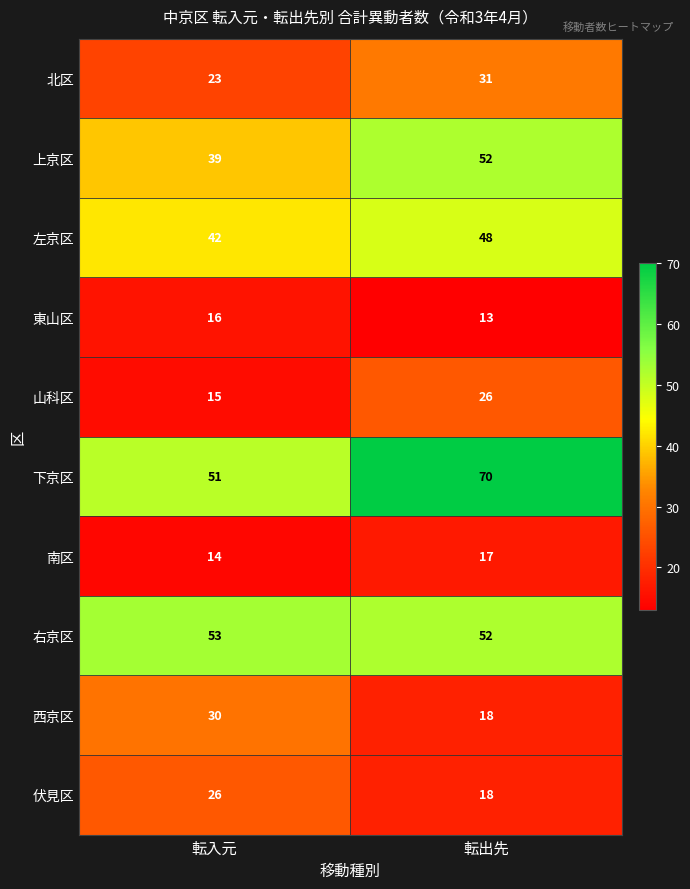

Reading left to right, what are all the values shown in this chart?

北区: 23	31
上京区: 39	52
左京区: 42	48
東山区: 16	13
山科区: 15	26
下京区: 51	70
南区: 14	17
右京区: 53	52
西京区: 30	18
伏見区: 26	18